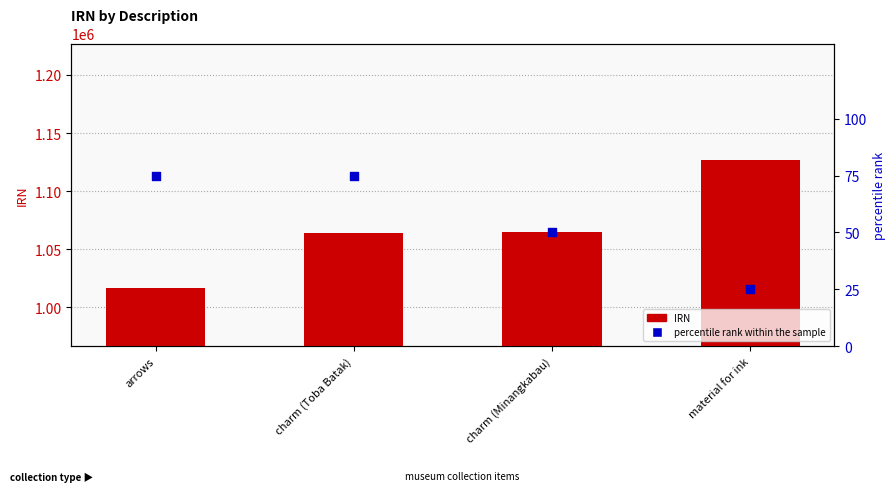

Which series has the widest spread of Y values?

IRN